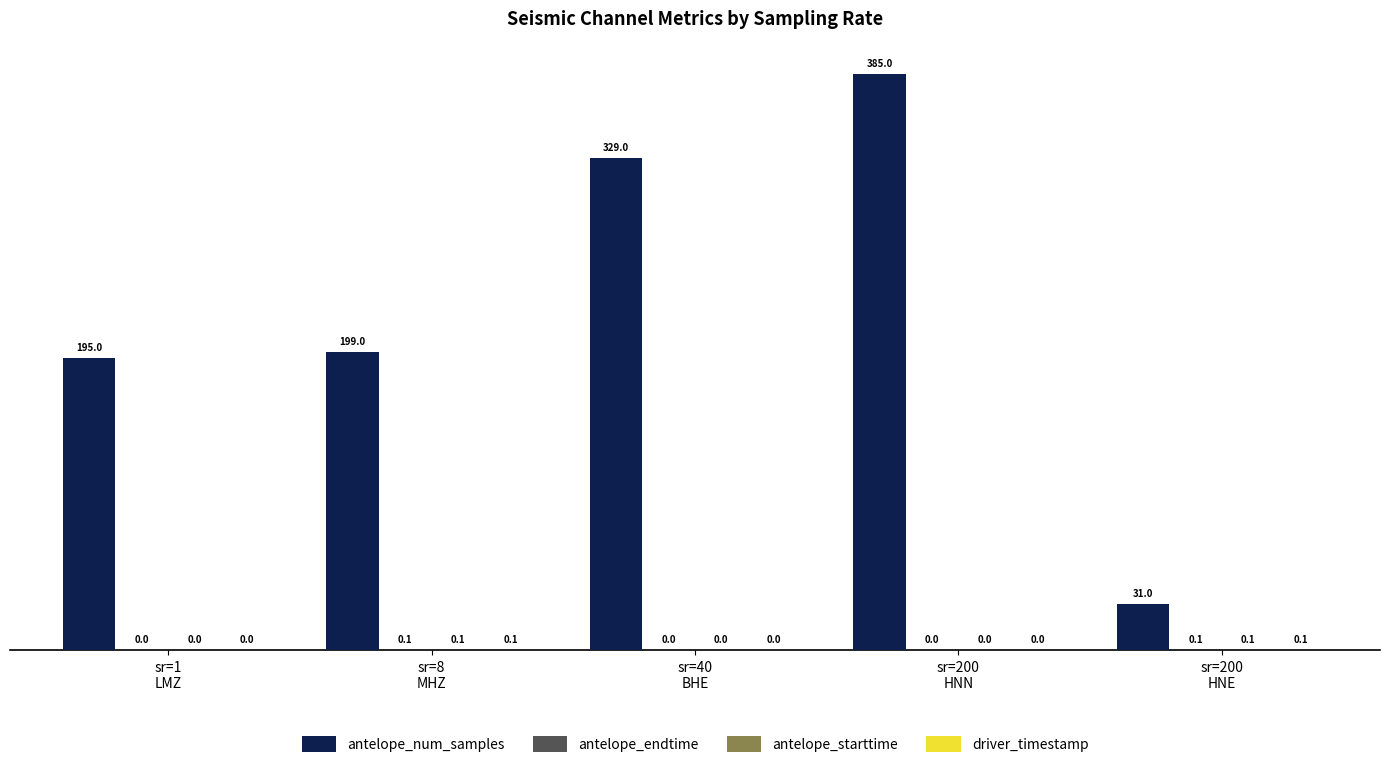

What is the total value across all series at sr=200
HNN?

385.0